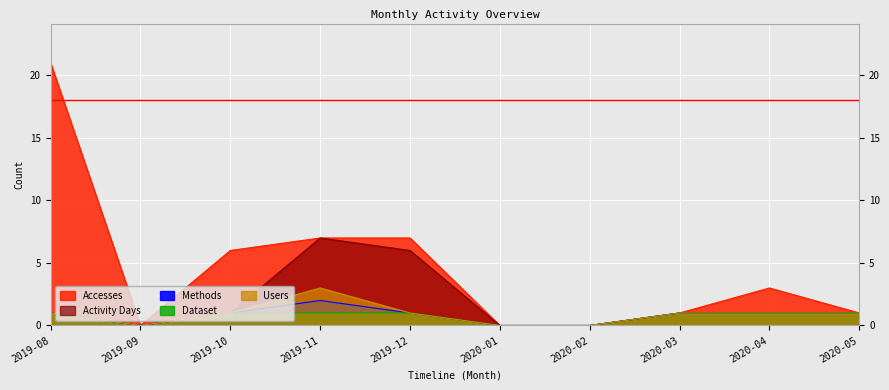

True or false: Activity Days has more than 1 points higher than both neighbors.

False